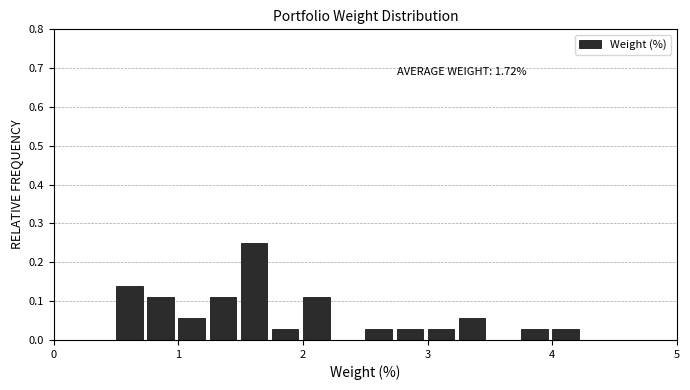

Read against the x-axis, roughly where is the centre of the tallest bar?

1.6